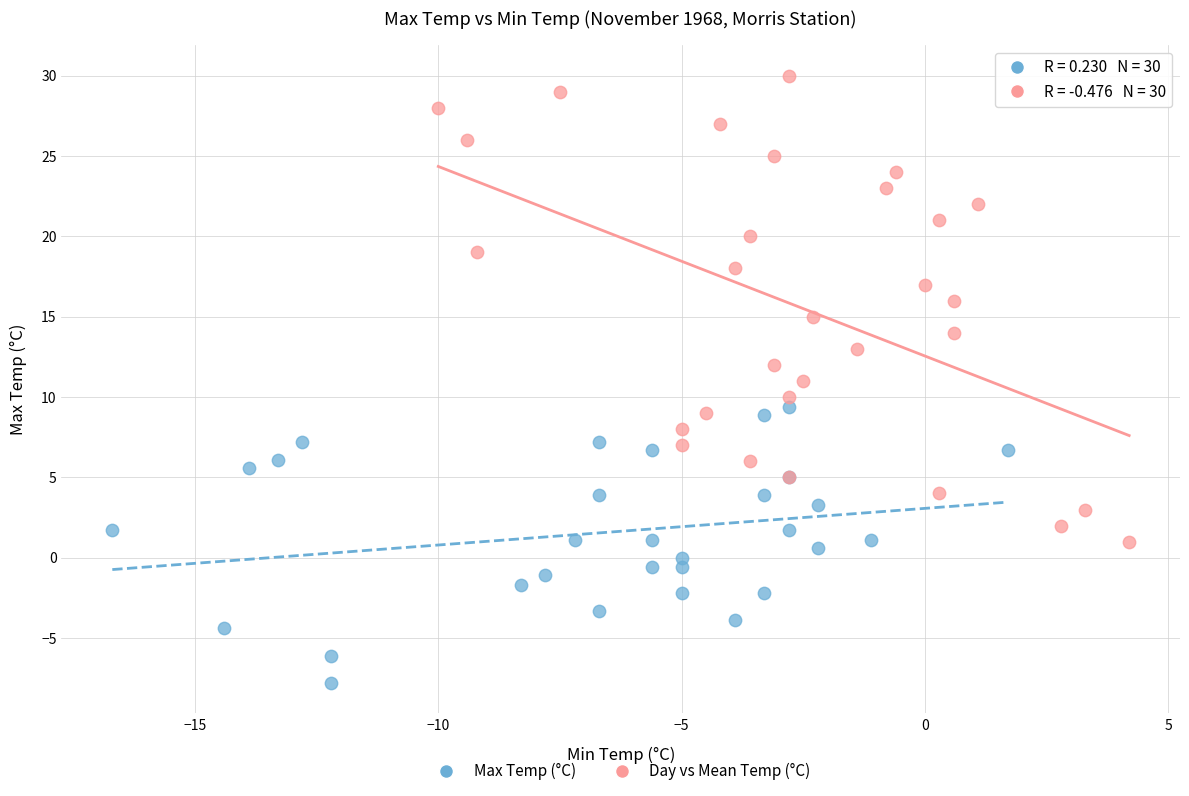

Which series reaches the minimum Y coordinate?

Max Temp (°C)